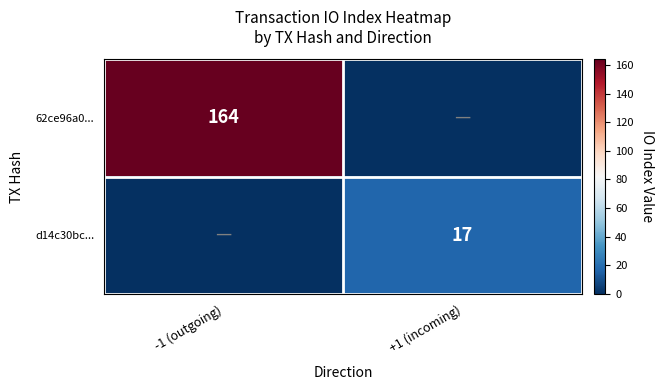

Is it true that d14c30bc... equals 17 at +1 (incoming)?

True